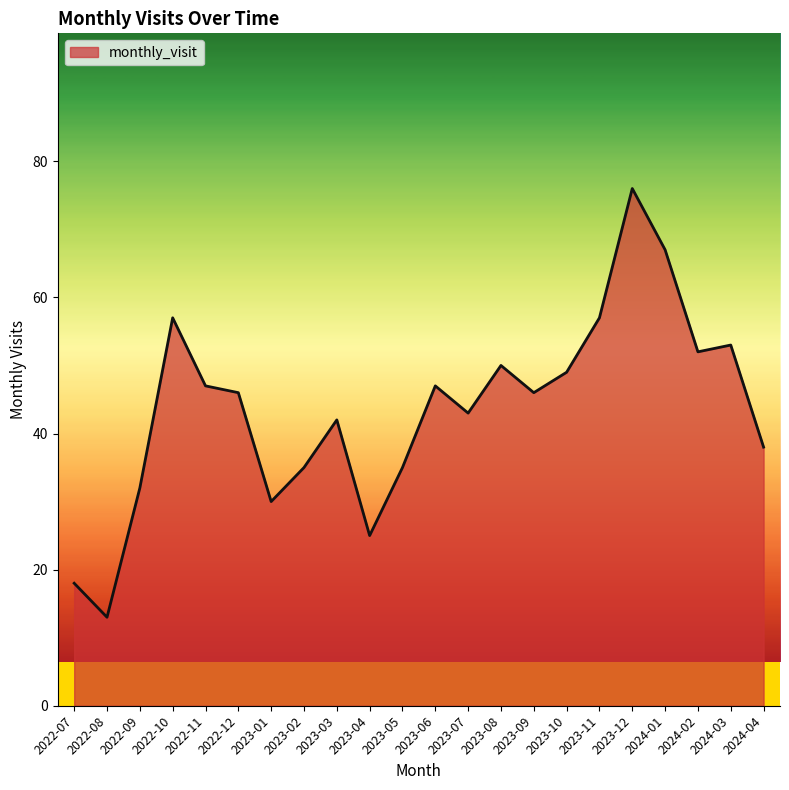

Reading left to right, extract all data points from this chart.

2022-07=18	2022-08=13	2022-09=32	2022-10=57	2022-11=47	2022-12=46	2023-01=30	2023-02=35	2023-03=42	2023-04=25	2023-05=35	2023-06=47	2023-07=43	2023-08=50	2023-09=46	2023-10=49	2023-11=57	2023-12=76	2024-01=67	2024-02=52	2024-03=53	2024-04=38